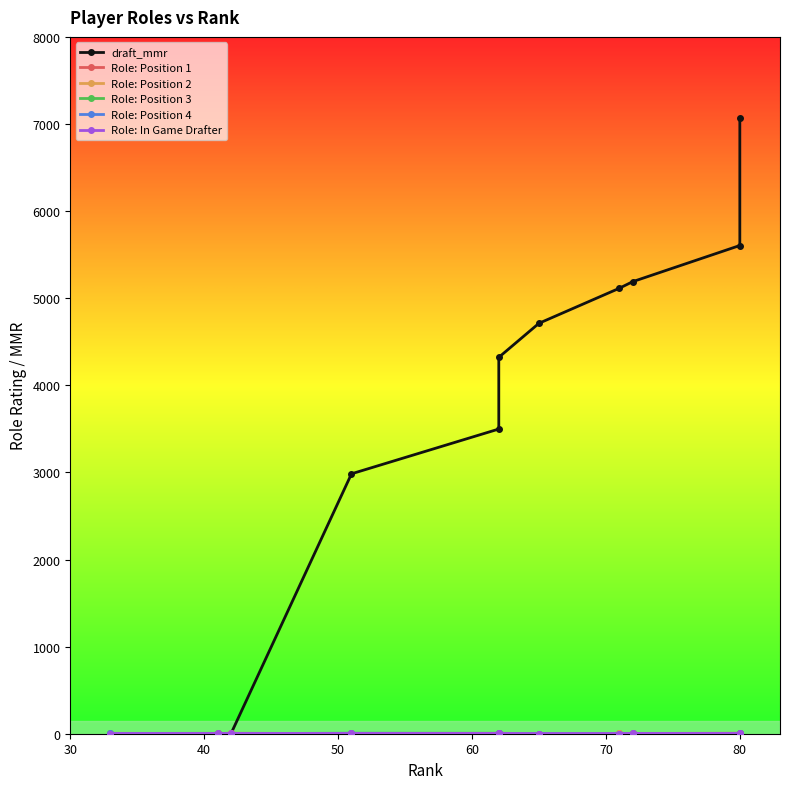

What is the value of the Role: Position 4 point at the 3rd from the left?

2